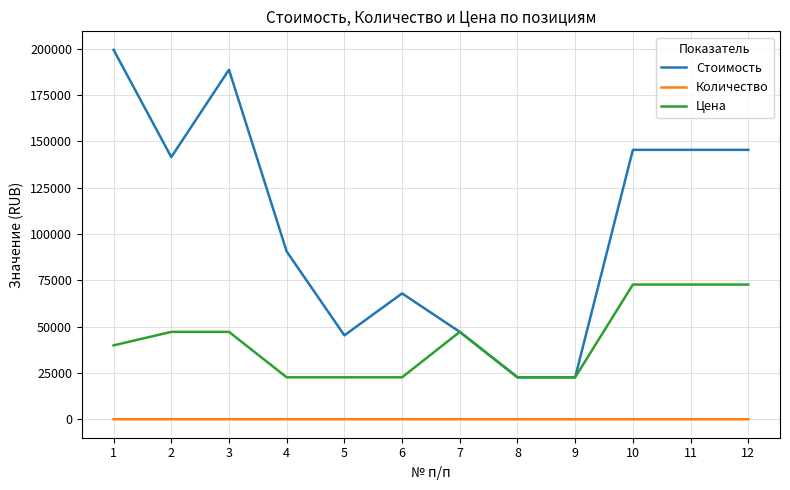

Which series has the largest total across all categories?

Стоимость